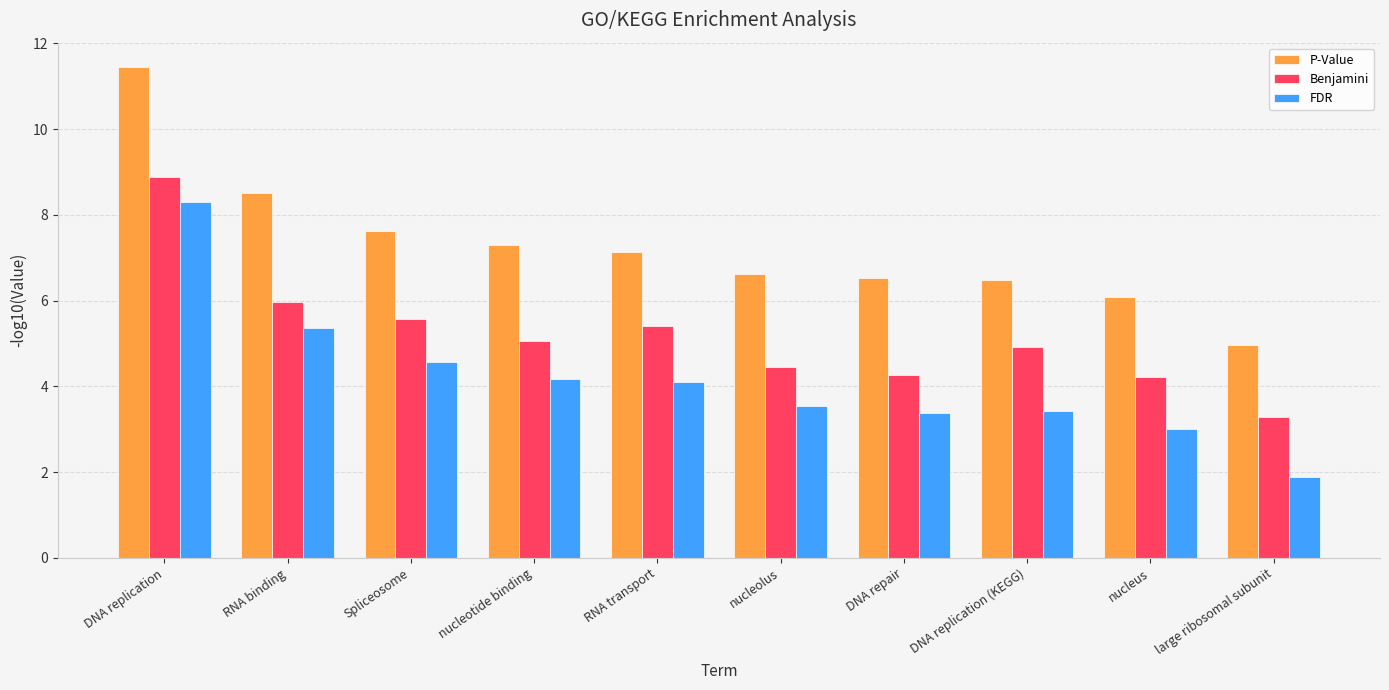

What is the sum of the P-Value values at nucleus and nucleotide binding?

13.4